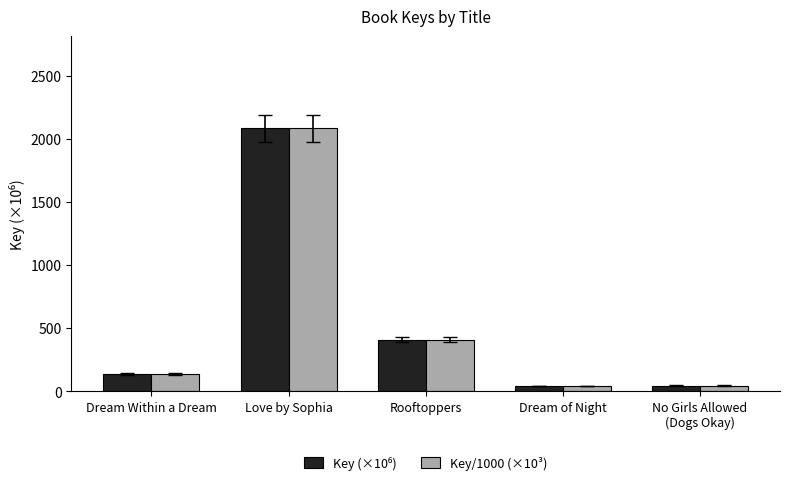

How many values in the Key/1000 (×10³) series are below 140?

2